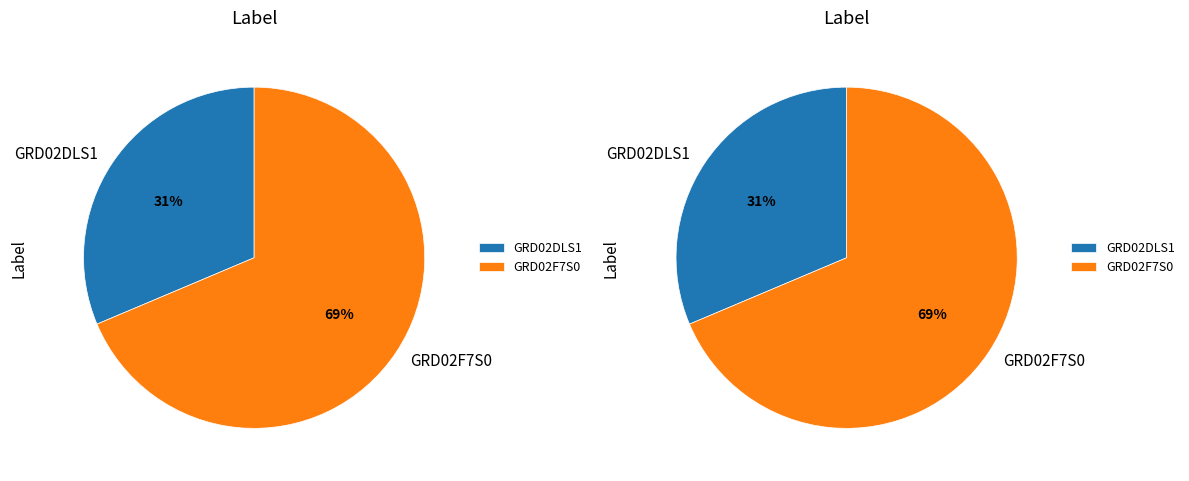

Is the sum of GRD02DLS1 and GRD02F7S0 greater than half?

Yes